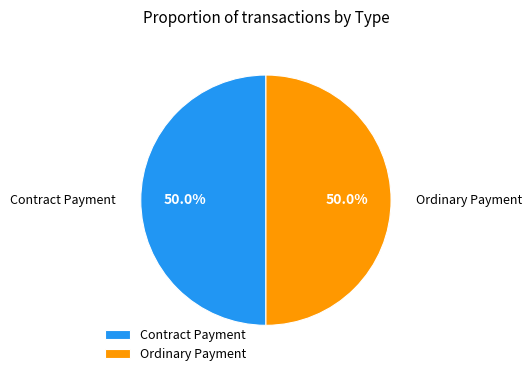

Is it true that Ordinary Payment is 90% of the pie?

False